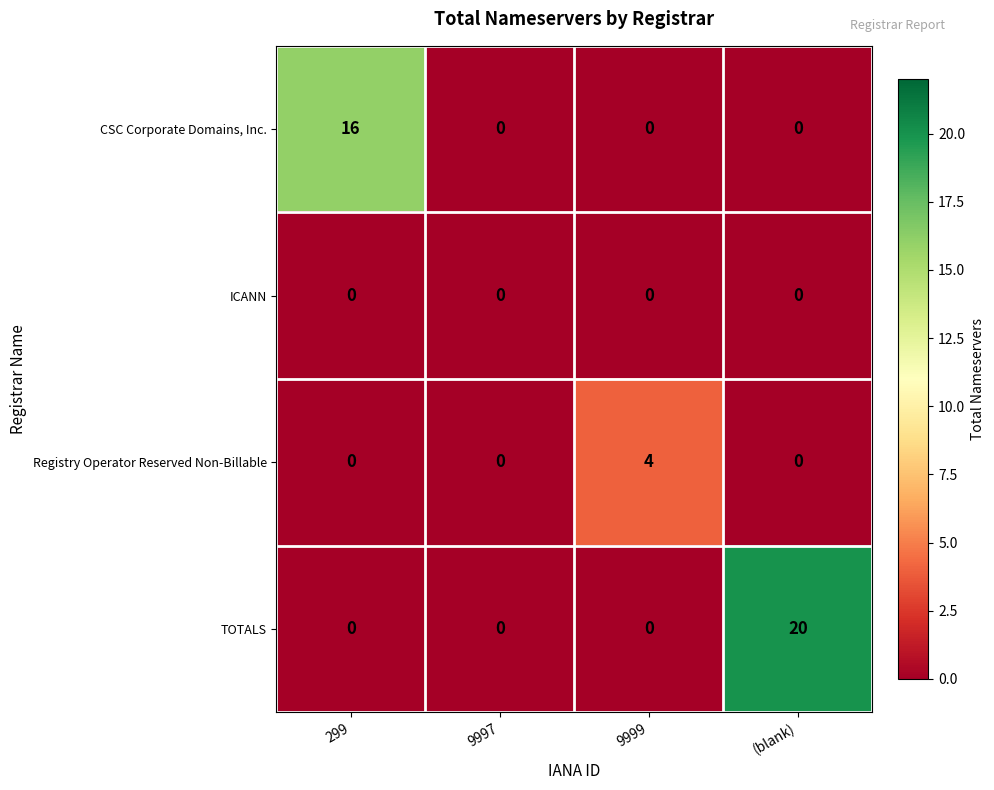

The value of Registry Operator Reserved Non-Billable at 9999 is 4. True or false?

True